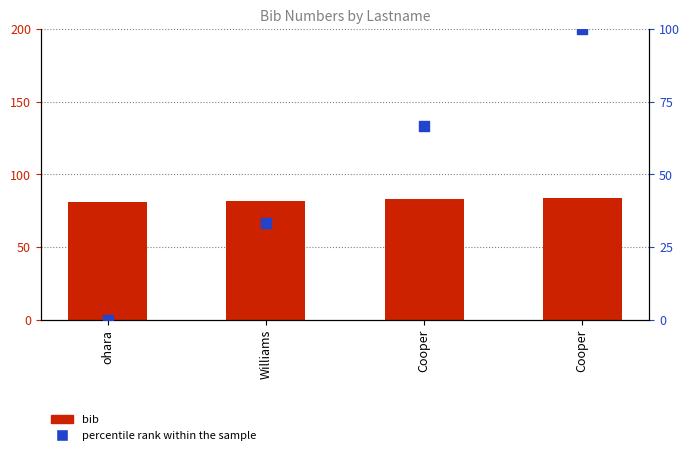

Which series reaches the minimum Y coordinate?

percentile rank within the sample